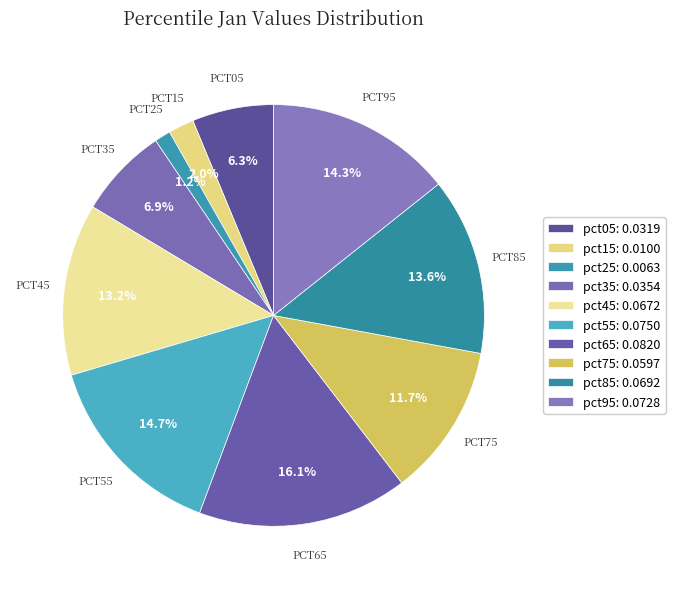

How many segments does this pie chart have?

10